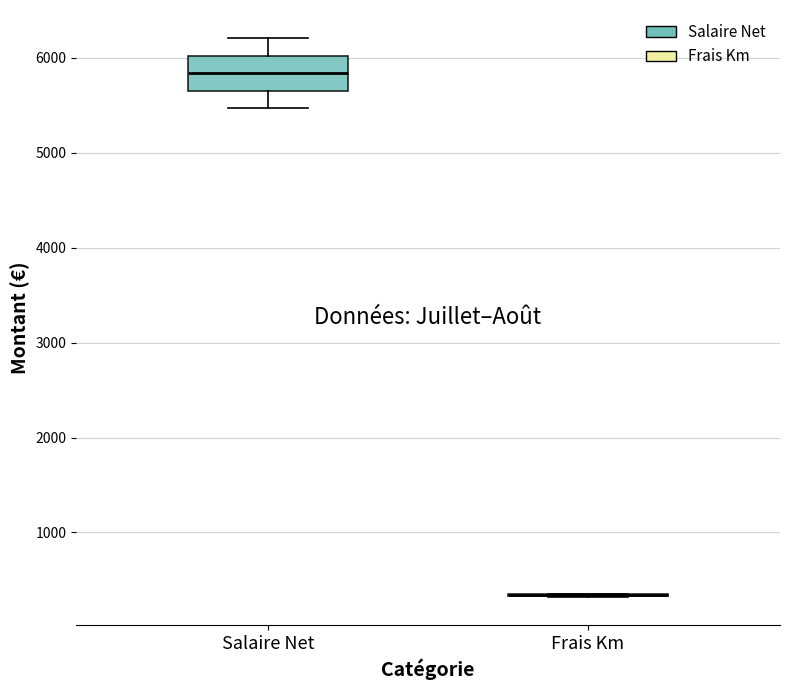

Reading left to right, read every box against the y-axis: the position of its median line, the range the box covers, and the ends of its whiskers. The values are not printed on the chart, so give them approximately, as read against the axis.

Salaire Net: median 5800, box 5700 to 6000, whiskers 5500 to 6200
Frais Km: box collapsed to a line at 300, whiskers 300 to 400